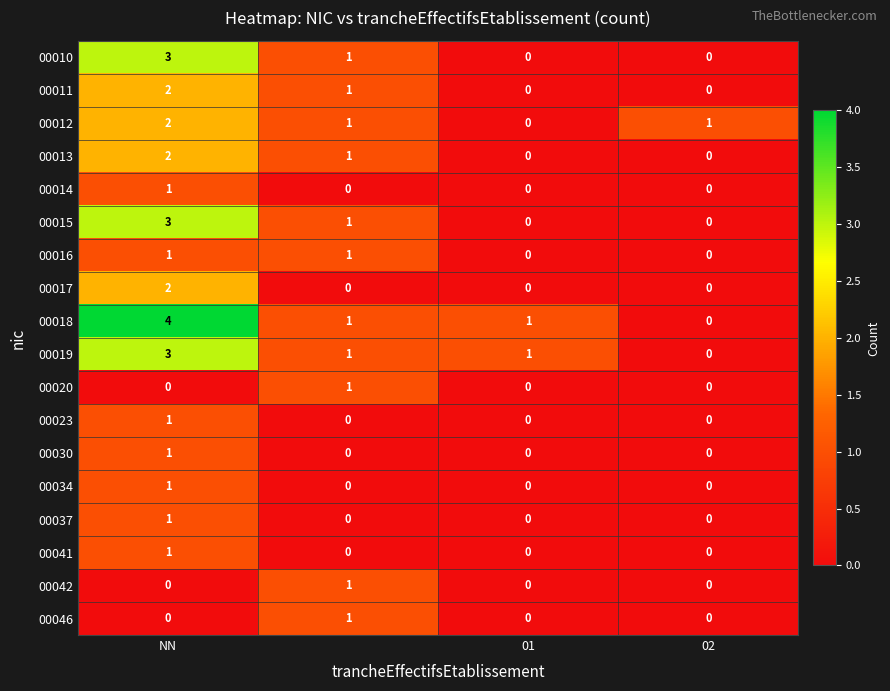

Which series has the widest spread of values?

00018